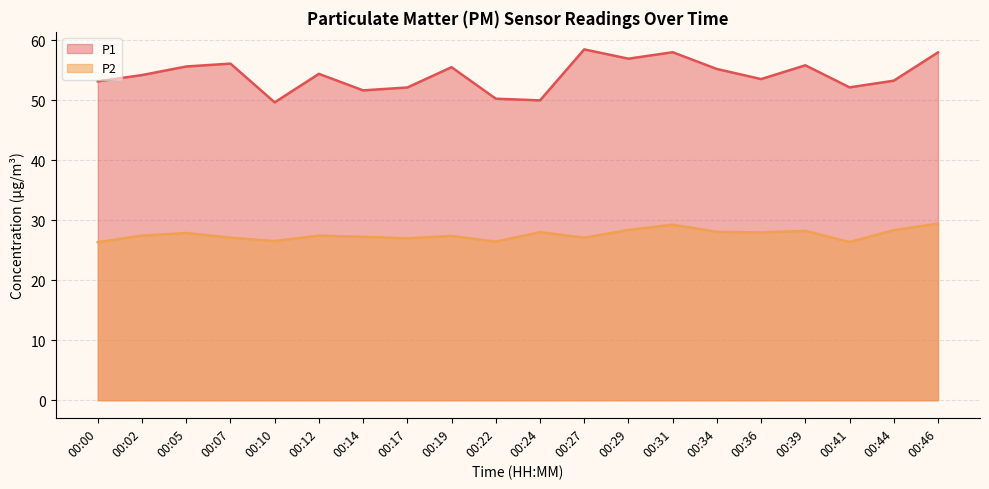

In P2, how many points are lower than both neighbors (excluding endpoints)?

6